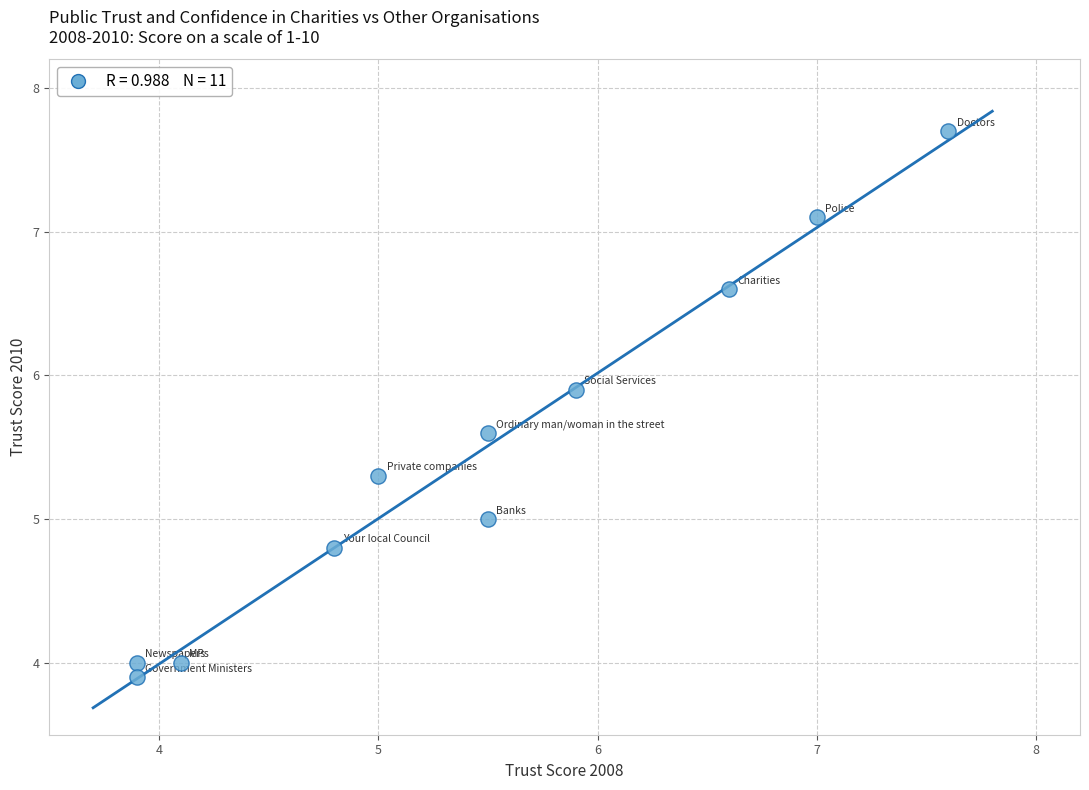

What is the average Y value?

5.4